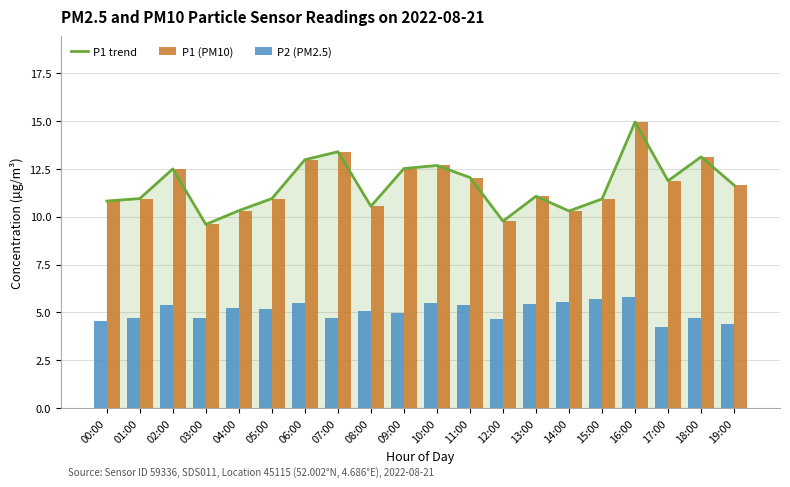

What is the minimum value for P1 (PM10)?

9.6